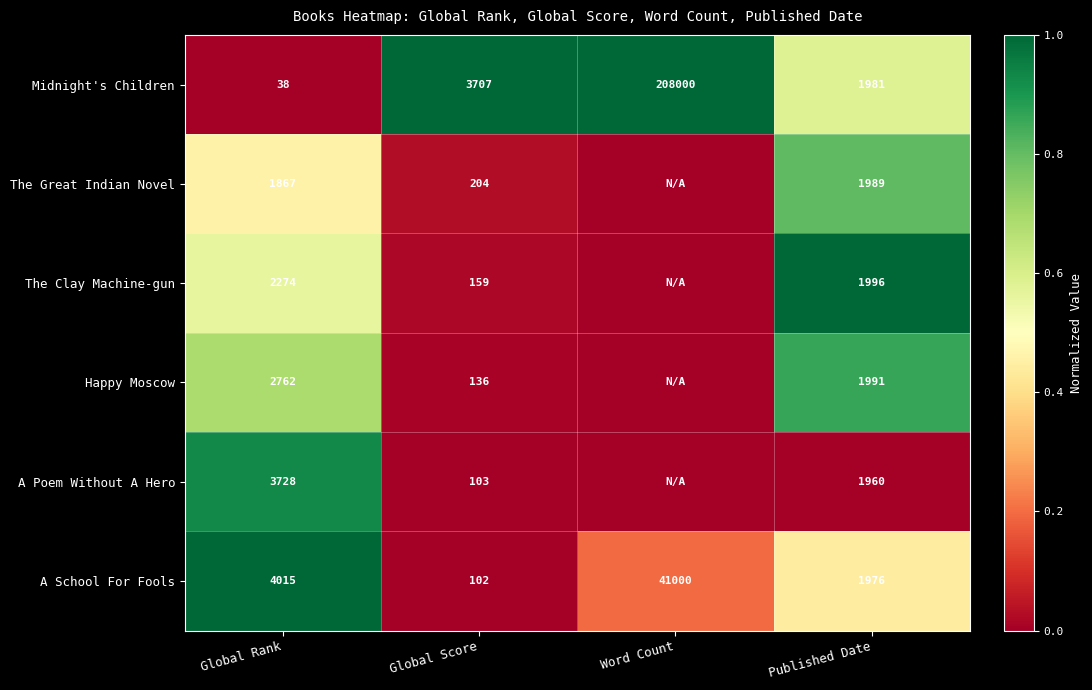

What is the sum of the Midnight's Children values at Published Date and Word Count?

209981